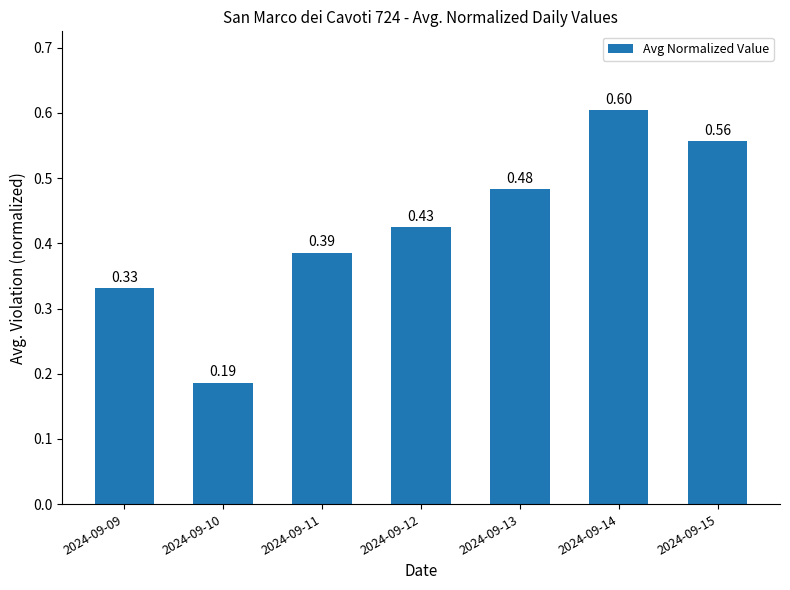

What is the sum of all values?

3.0